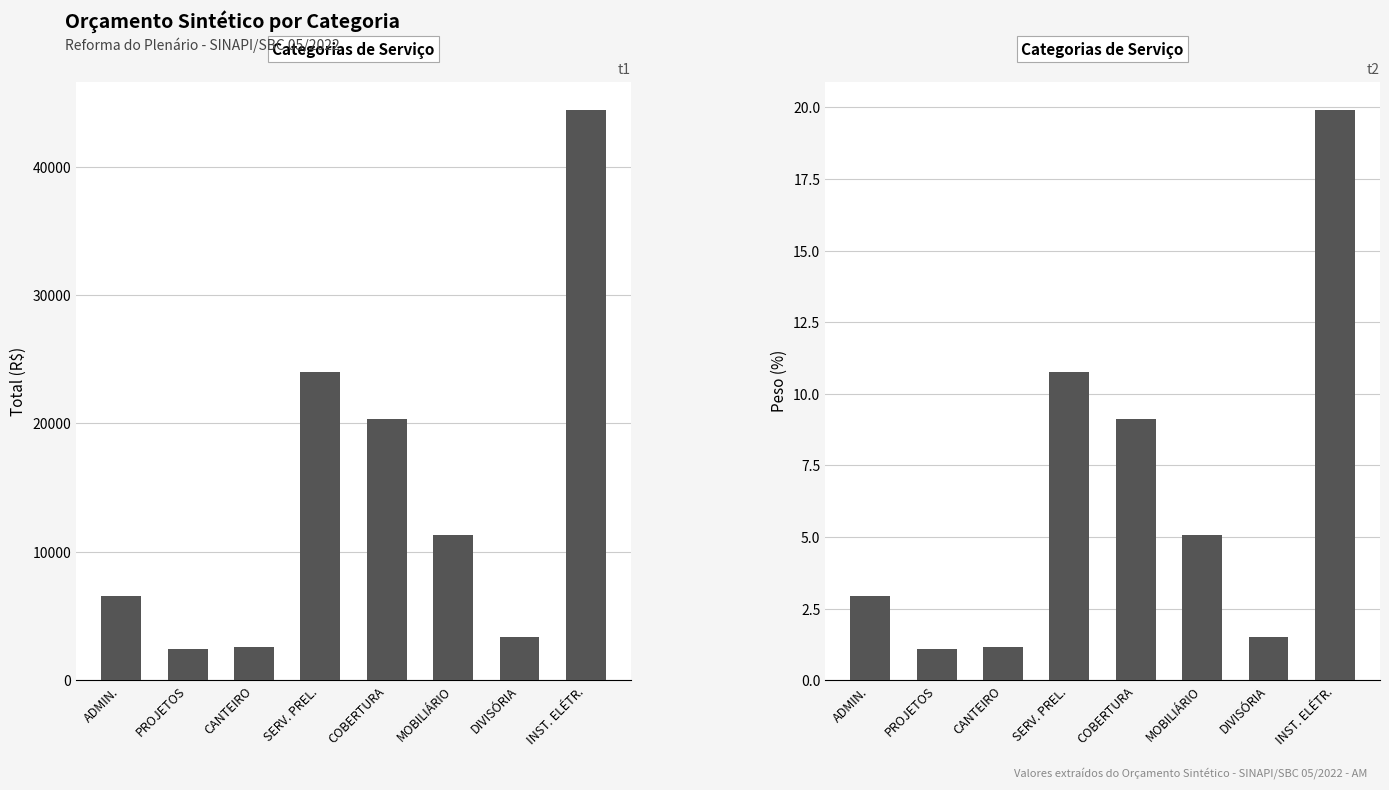

What is the sum of all Total (R$) values?

115008.6